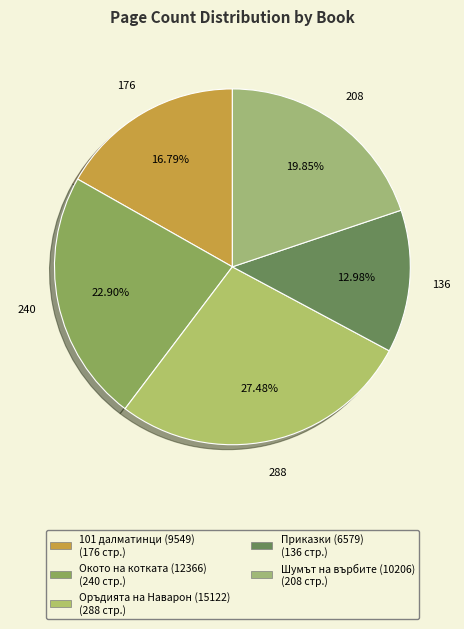

Is there a majority slice in this chart?

No